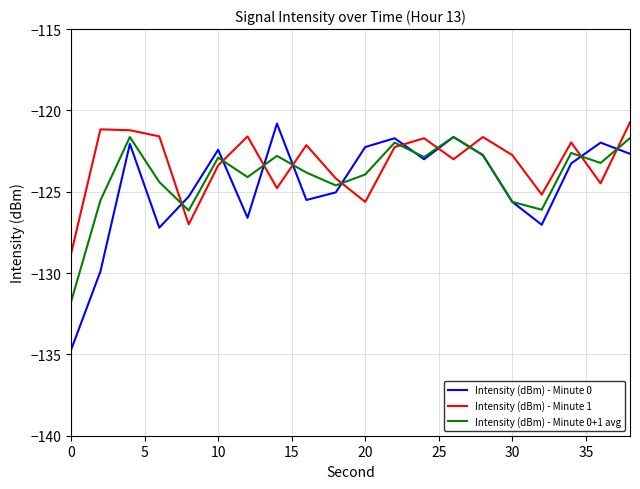

Which series has the widest spread of values?

Intensity (dBm) - Minute 0